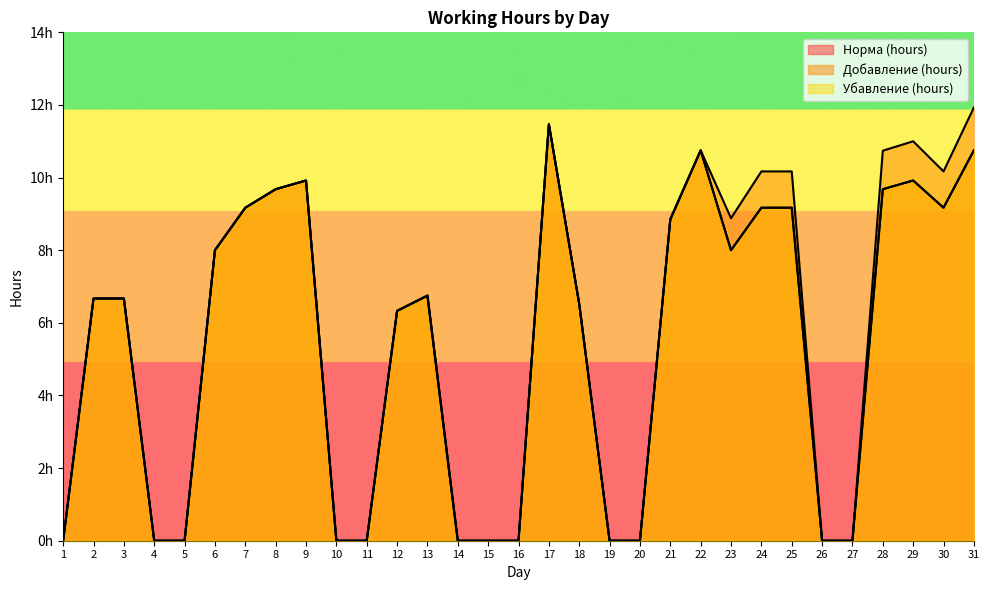

Where is the first local minimum for Добавление (hours)?

23